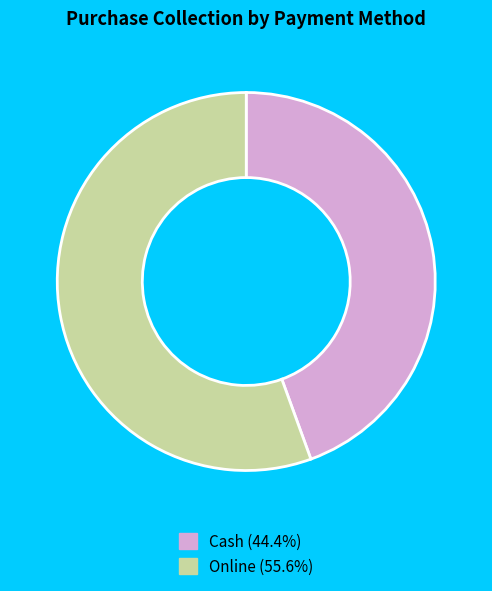

How many slices are in this pie chart?

2